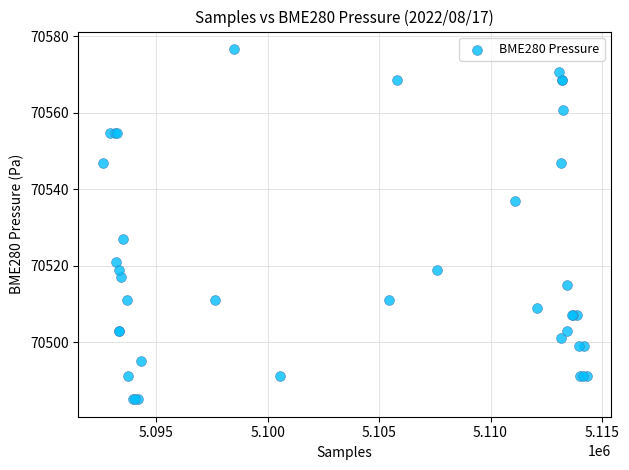

What Y value in the scatter plot is closest to 70530?

70526.9